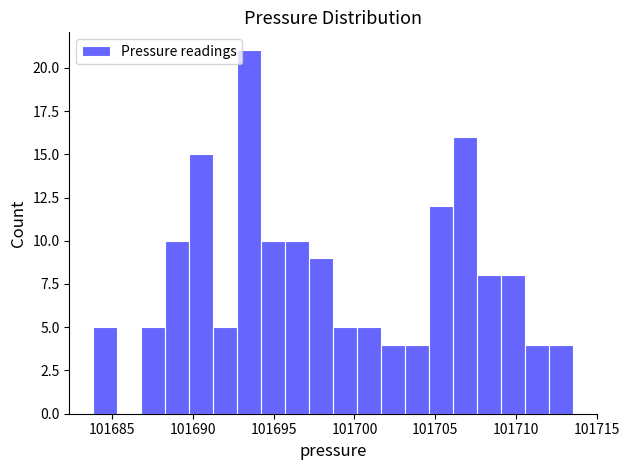

Read against the x-axis, roughly where is the centre of the tallest bar?

101693.5